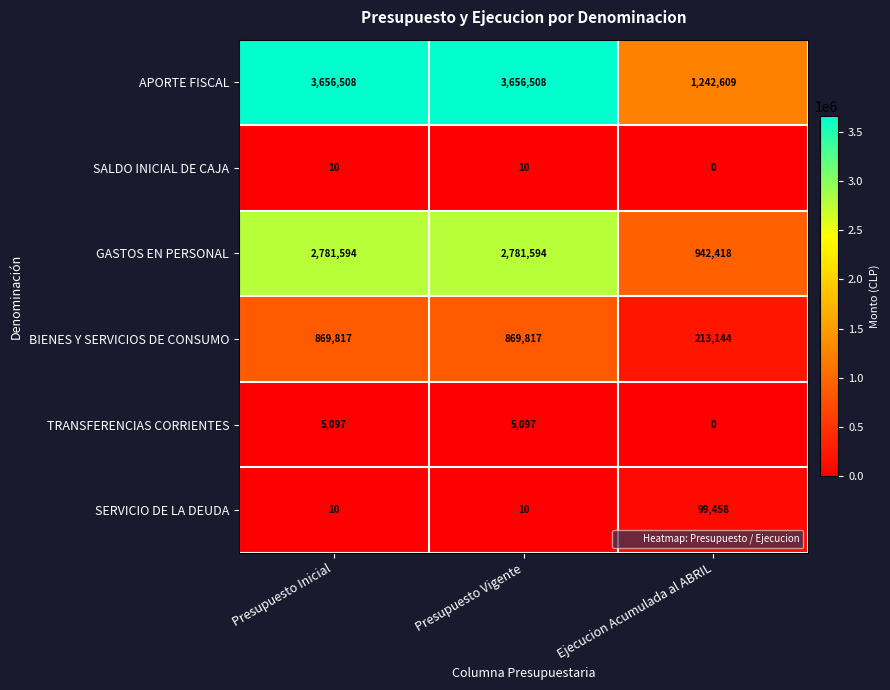

What is the spread (max minus min) of values at Presupuesto Inicial?

3656498